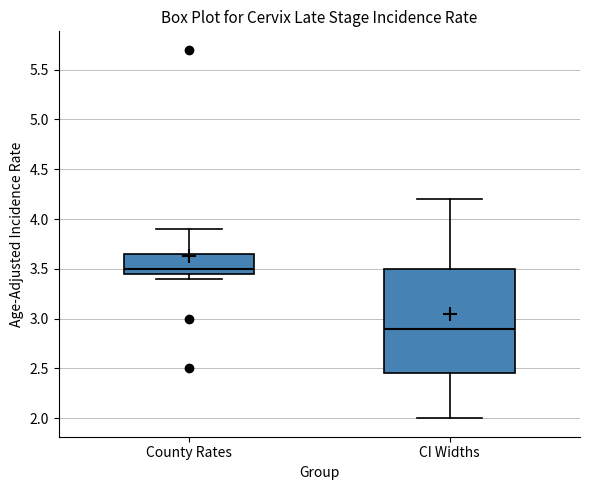

Reading left to right, transcribe this box plot: for each box, give where its median line is, the range the box spans, and where its two whiskers end, as read against the y-axis. The values are not printed on the chart, so give them approximately, as read against the axis.

County Rates: median 3.50, box 3.45 to 3.65, whiskers 3.40 to 3.90
CI Widths: median 2.90, box 2.45 to 3.50, whiskers 2.00 to 4.20